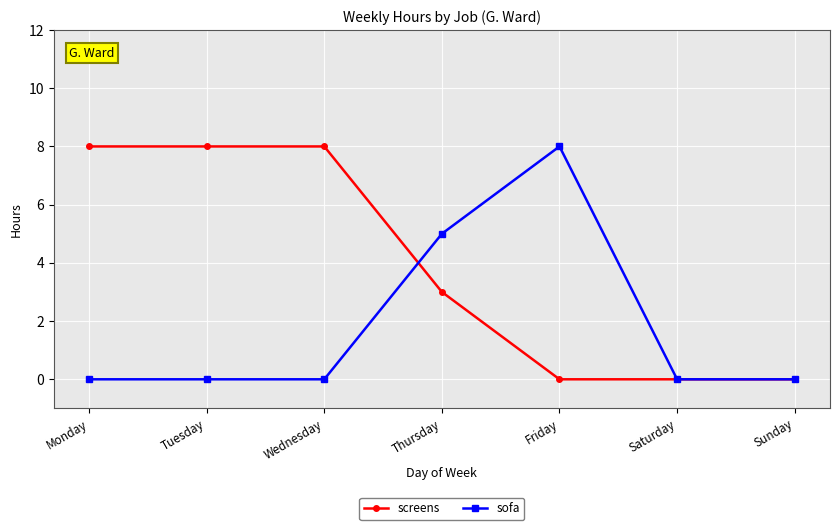

What is the difference between the highest and lowest values at Wednesday?

8